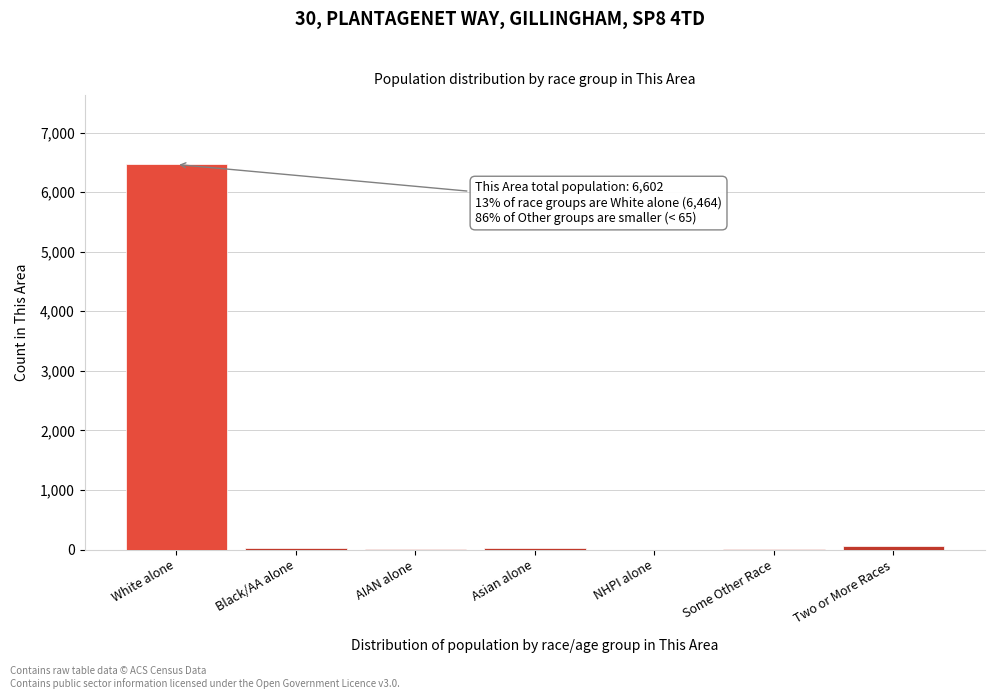

Between Two or More Races and White alone, which is larger?

White alone